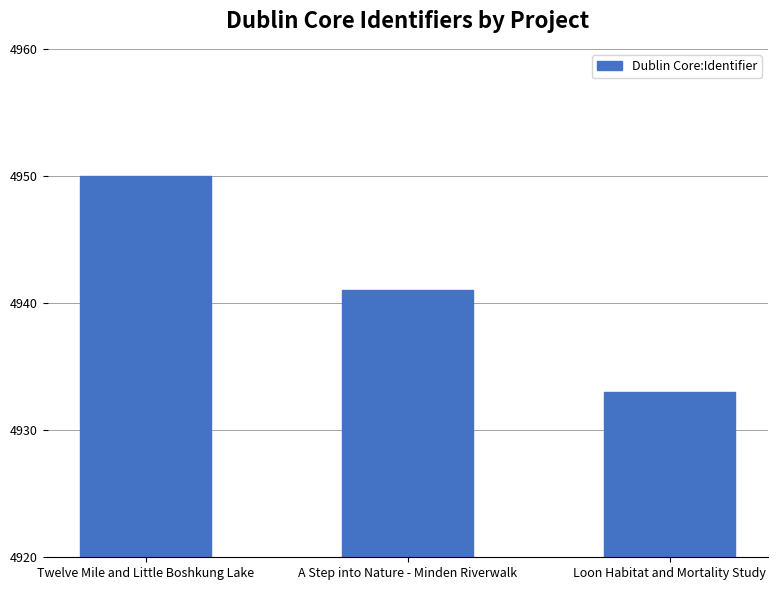

The chart shows a value of 4950 at Twelve Mile and Little Boshkung Lake. True or false?

True